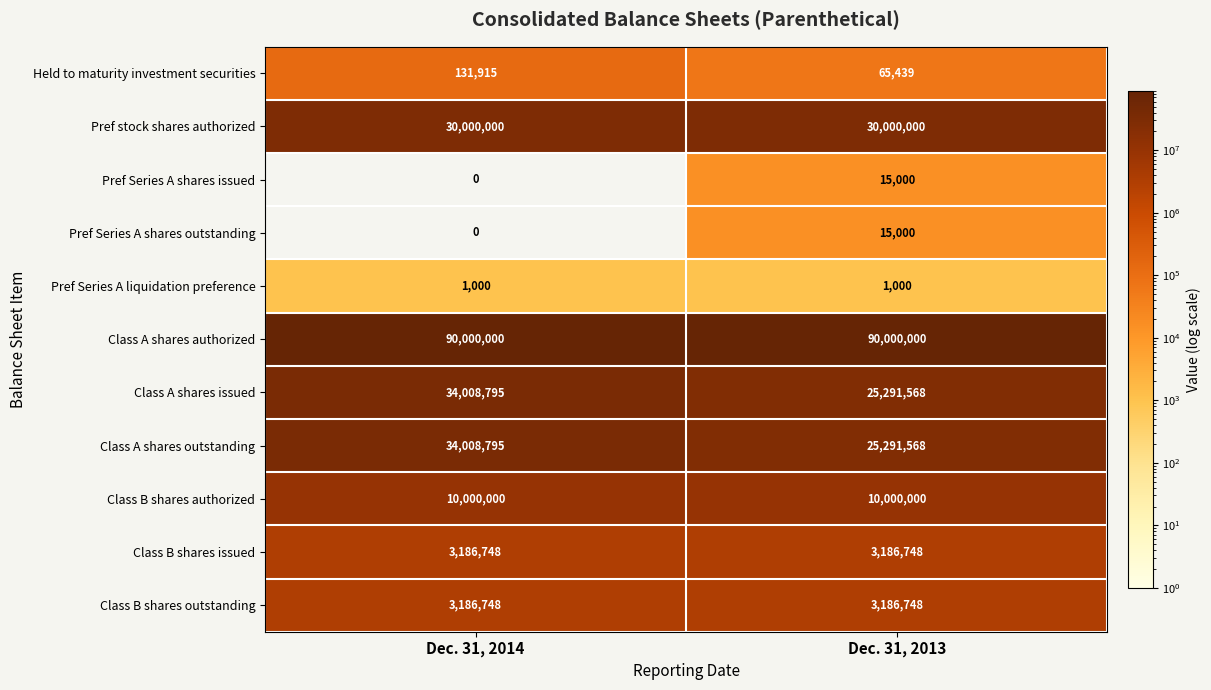

What is the average value of the Pref Series A liquidation preference series?

1000